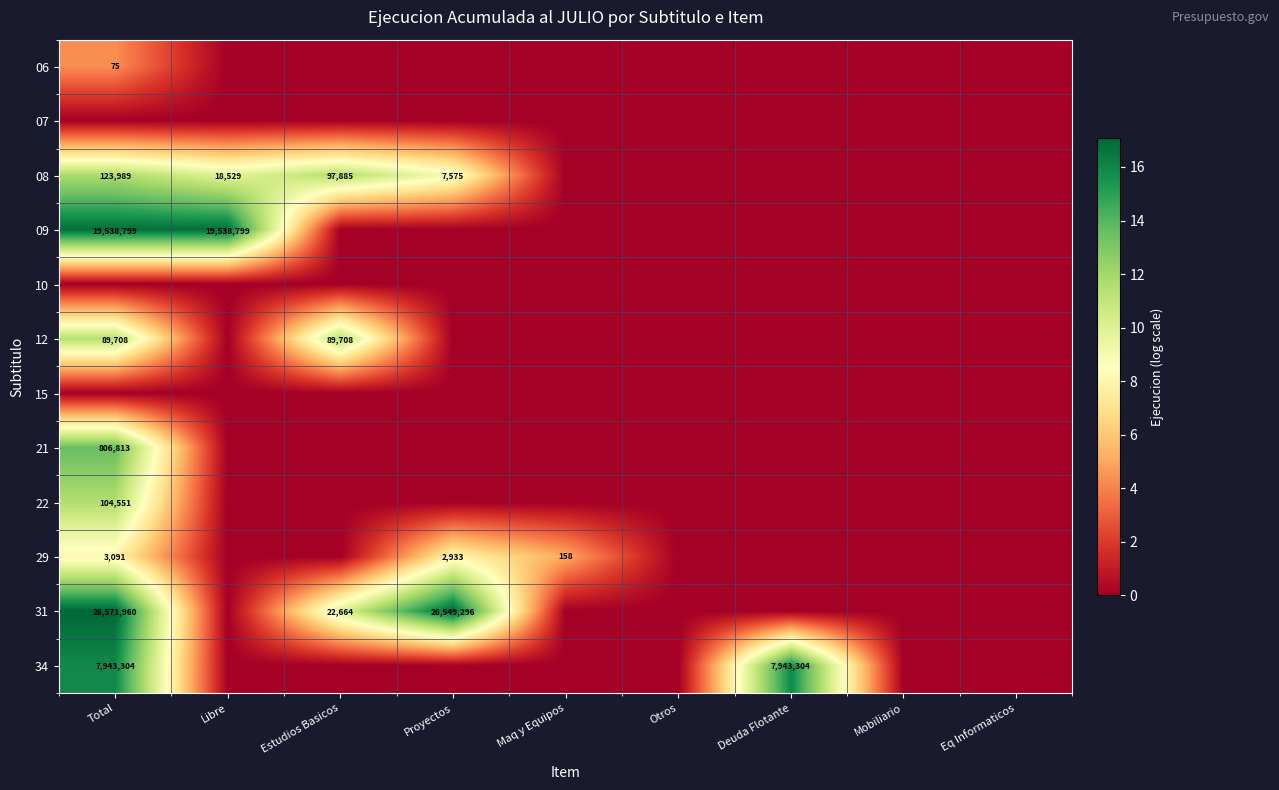

Rank the series at Otros from highest to lowest value.

06, 07, 08, 09, 10, 12, 15, 21, 22, 29, 31, 34